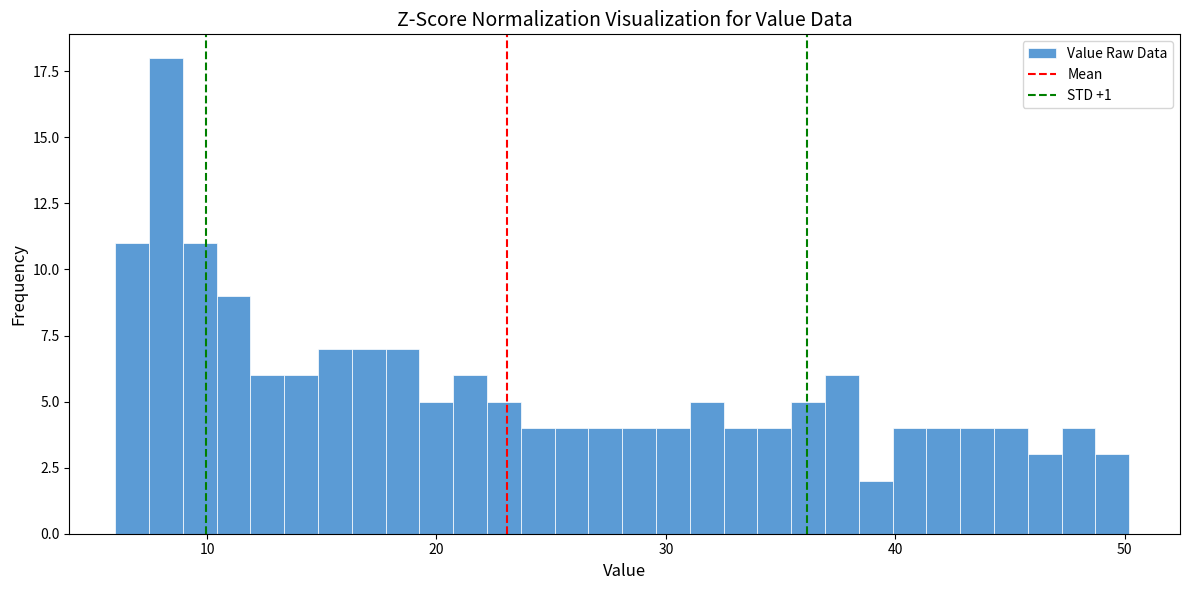

Around what value on the x-axis is the tallest bar? Give the approximate position of its centre, as read against the axis.

8